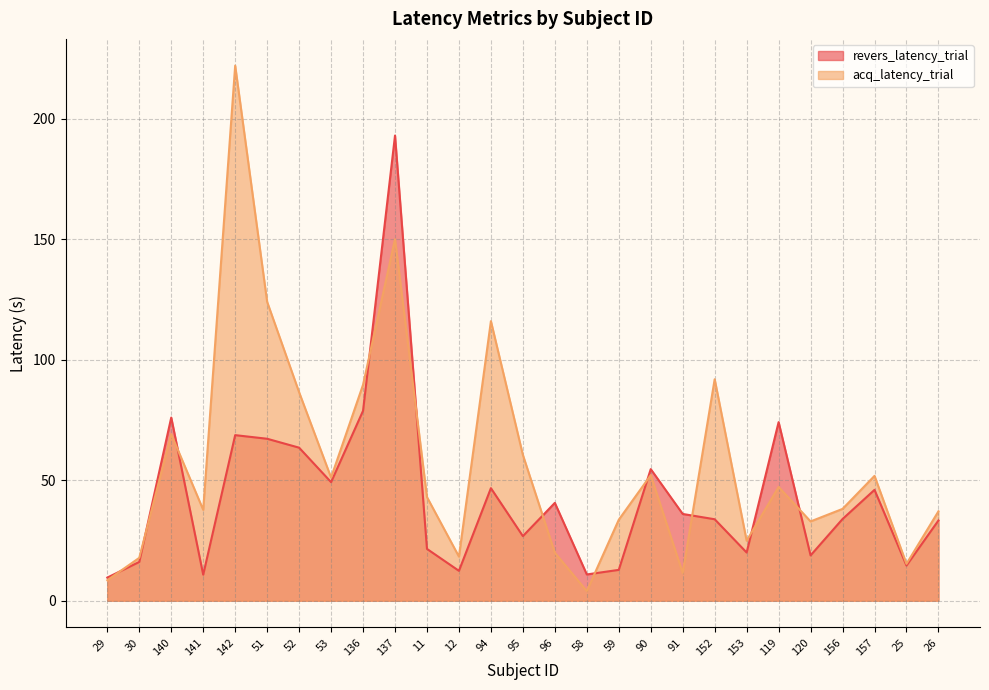

What is the average value of the revers_latency_trial series?

43.3